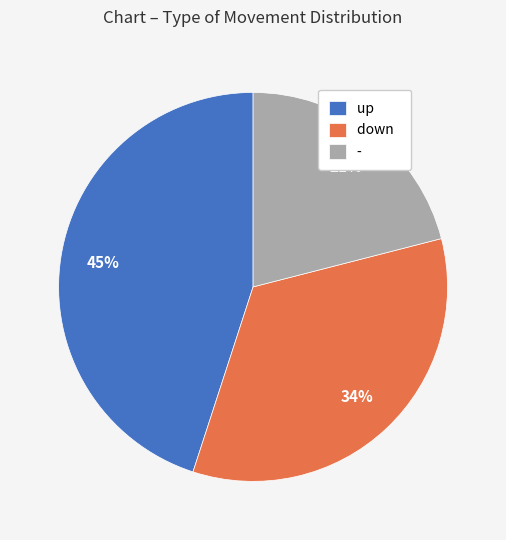

Which has a higher value, down or up?

up